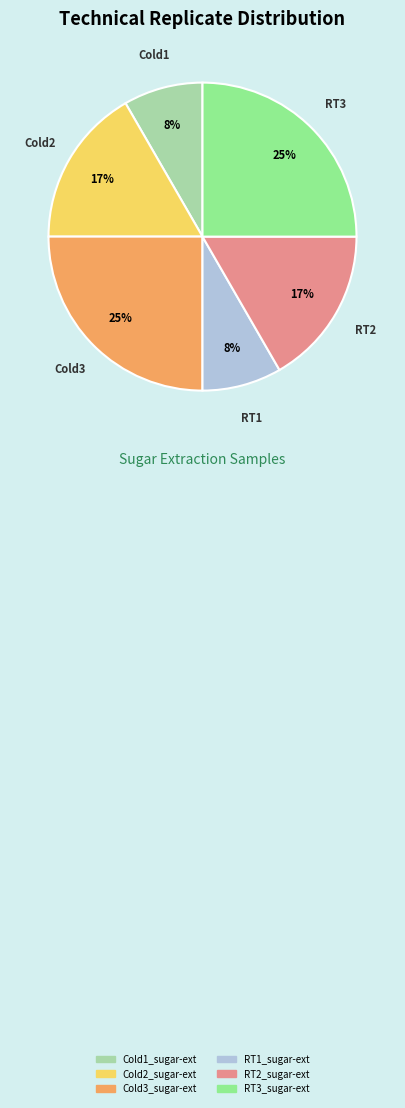

To the nearest percent, what is the average slice percentage?

17%